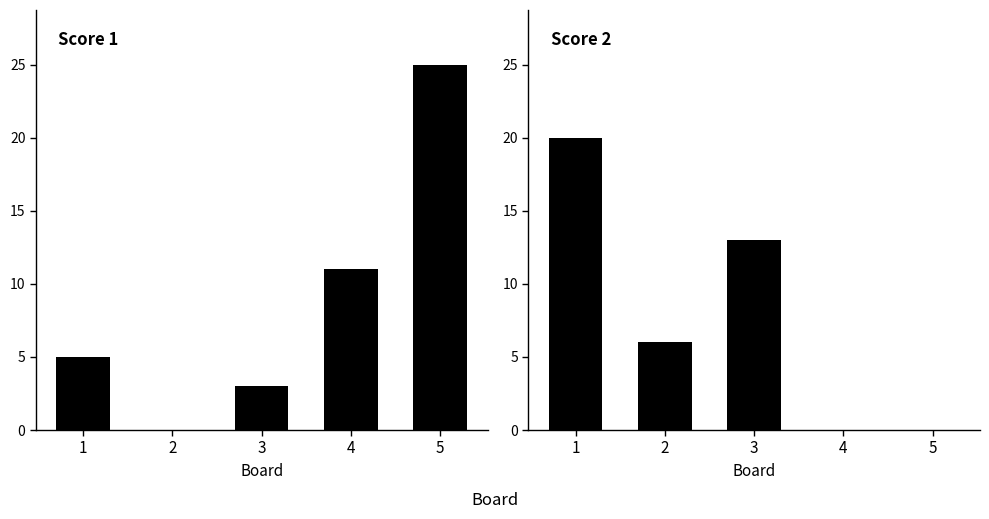

At 3, list the series in order from smallest to largest.

Score 1, Score 2